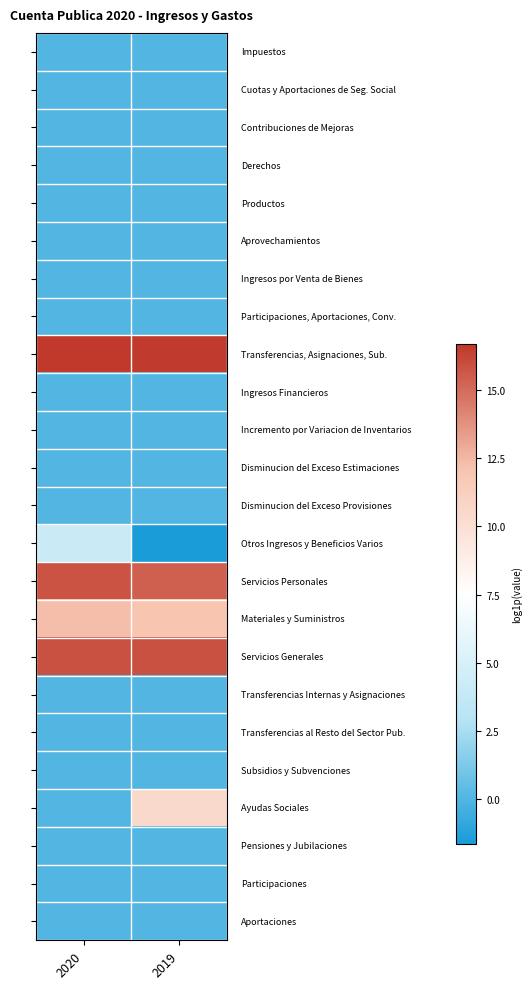

Which category has the highest value across all series?

2020